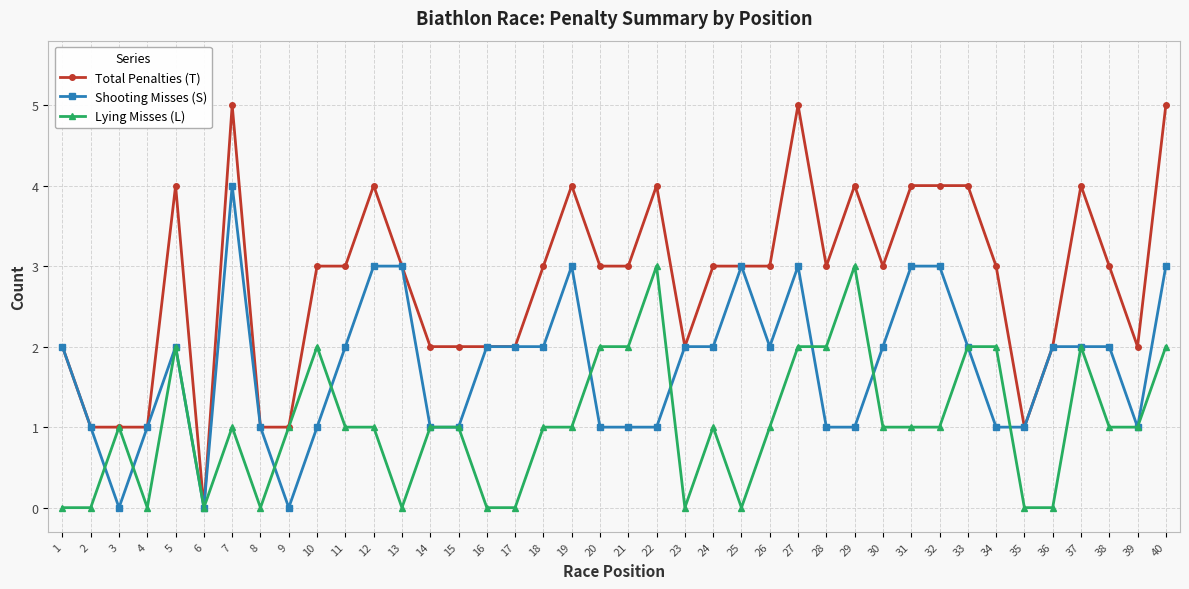

Is it true that Shooting Misses (S) equals 2 at 8?

False